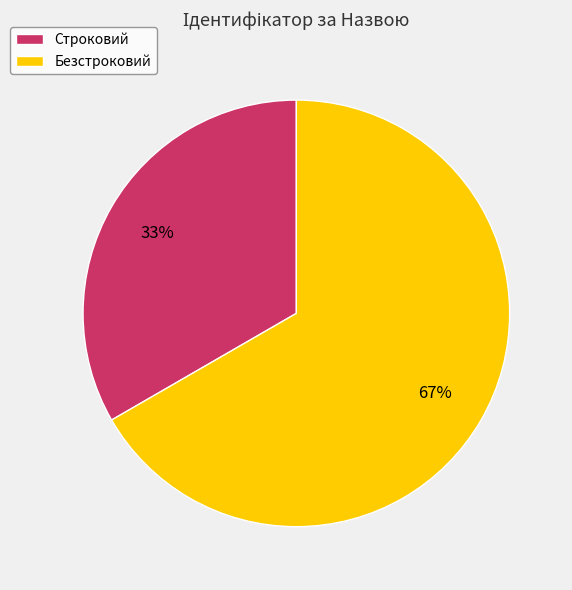

Which has a higher value, Безстроковий or Строковий?

Безстроковий